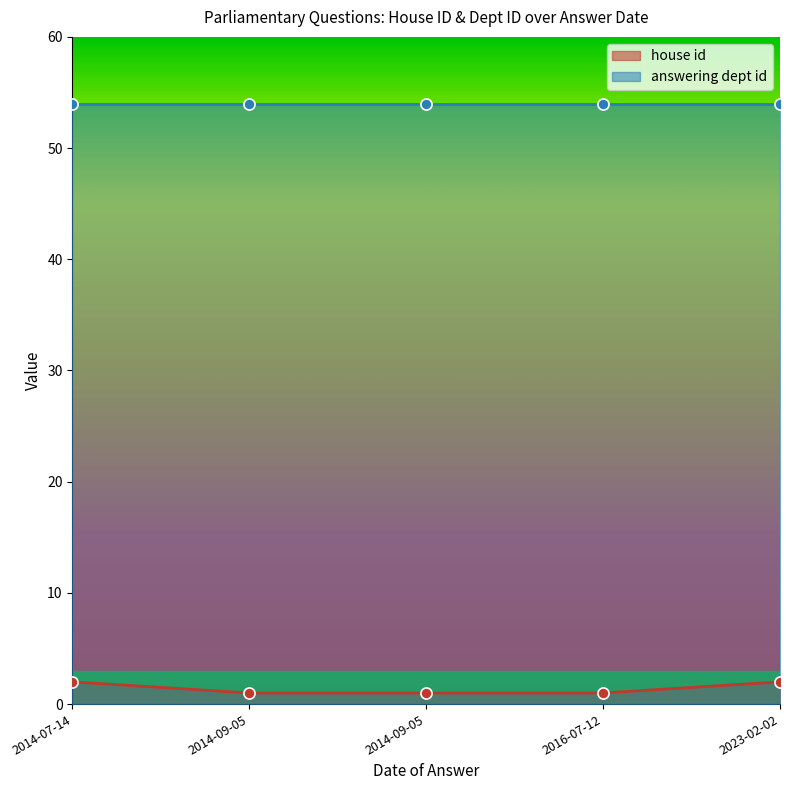

Between 2014-09-05 and 2014-07-14, which is larger?

2014-07-14